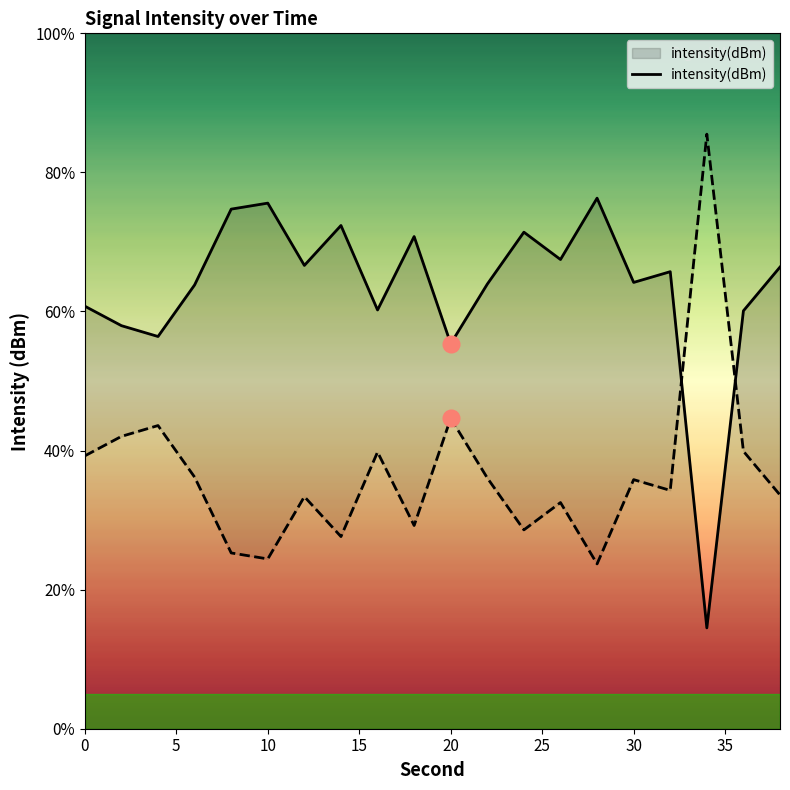

What is the maximum value for intensity(dBm)?

76.3